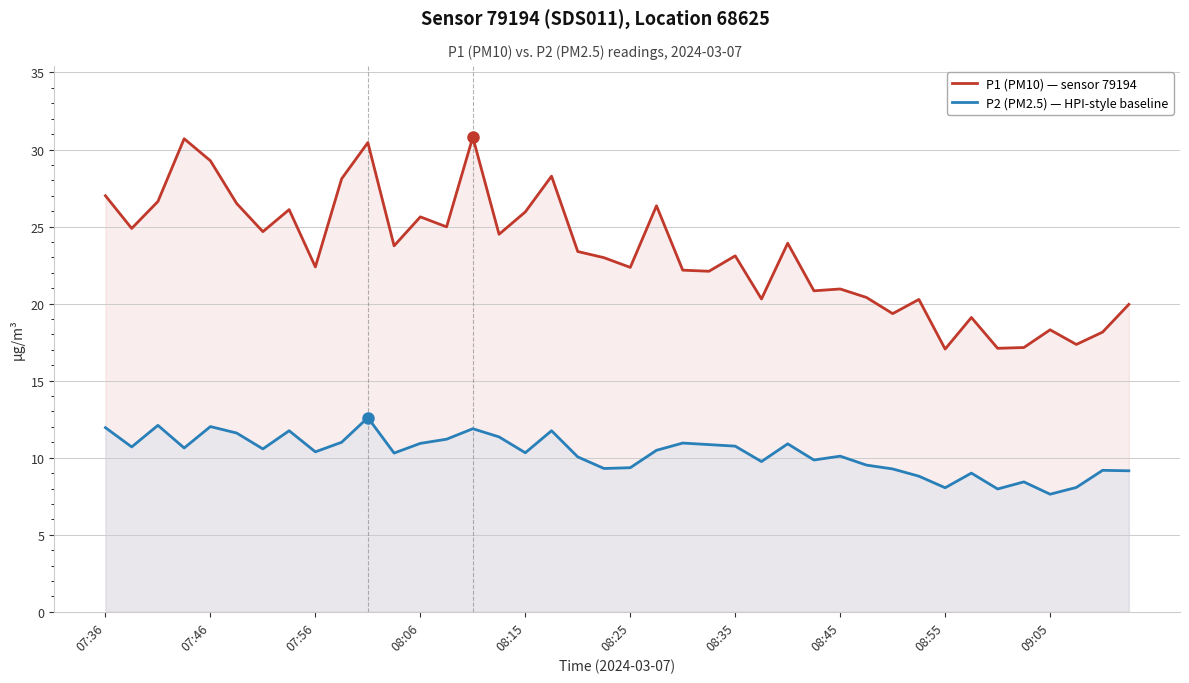

Where is P2 (PM2.5) — HPI-style baseline nearest to the value 10?

18